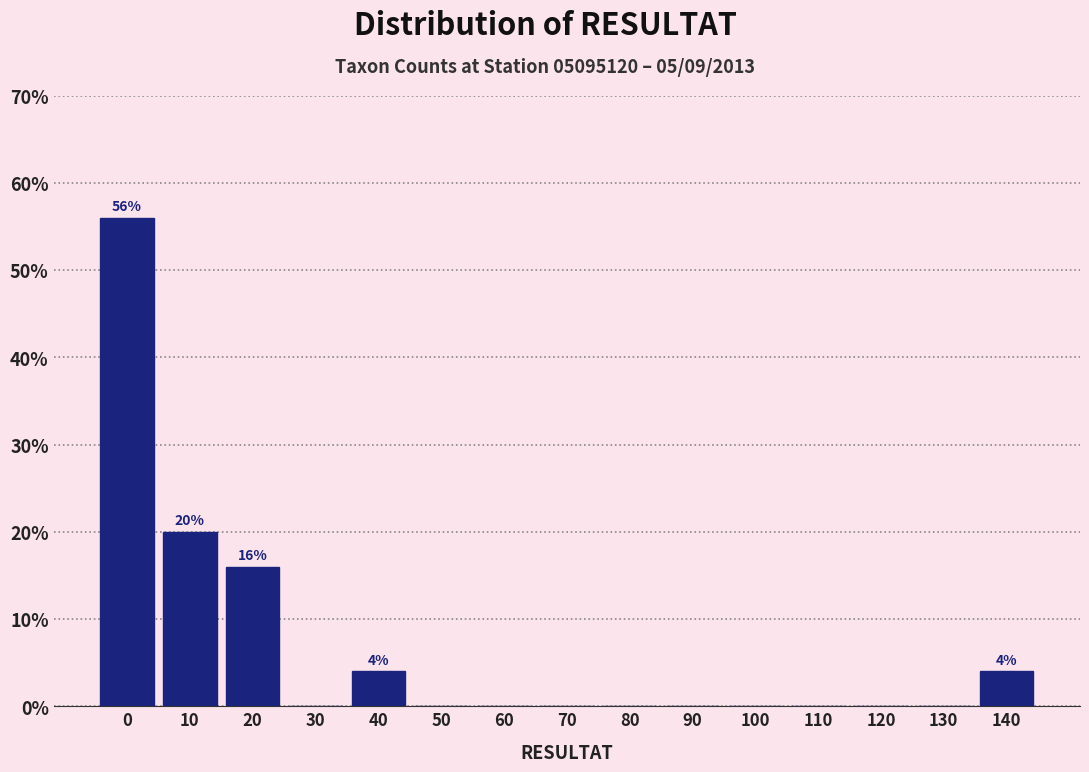

Reading right to left, extract all data points from this chart.

140=4.0	130=0.0	120=0.0	110=0.0	100=0.0	90=0.0	80=0.0	70=0.0	60=0.0	50=0.0	40=4.0	30=0.0	20=16.0	10=20.0	0=56.0